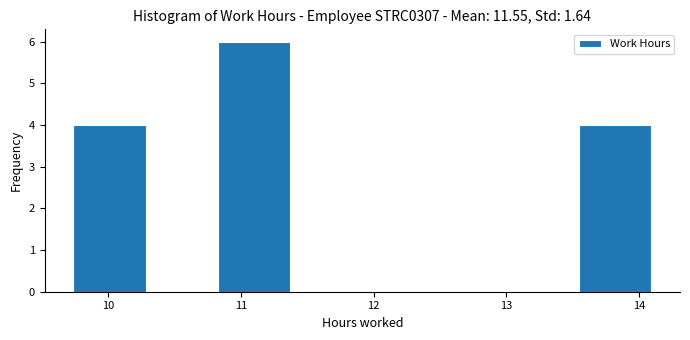

Reading left to right, list every bar in this chart as the range it spans on the x-axis followed by its height. Neither the bar edges nor the heights are printed on the chart, so give them approximately, as read against the axes.

9.7 to 10.3: 4
10.3 to 10.8: 0
10.8 to 11.4: 6
11.4 to 11.9: 0
11.9 to 12.5: 0
12.5 to 13.0: 0
13.0 to 13.5: 0
13.5 to 14.1: 4